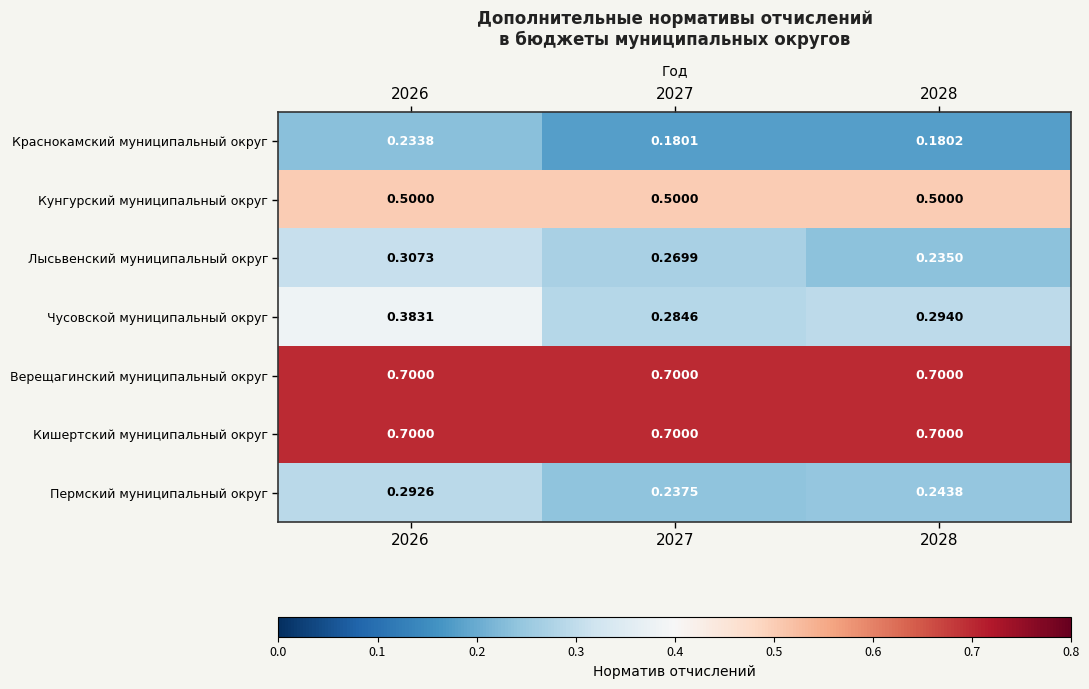

What is the total value across all series at 2027?

2.9